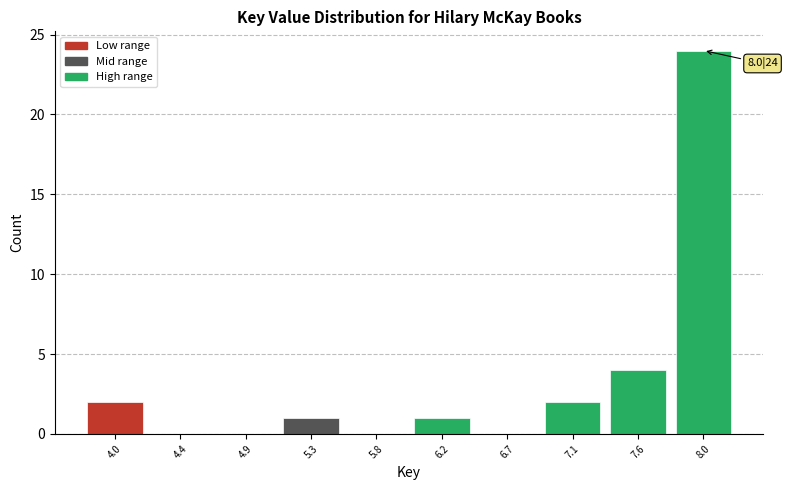

Over which range of the x-axis is the bar tallest?

7.80 to 8.25